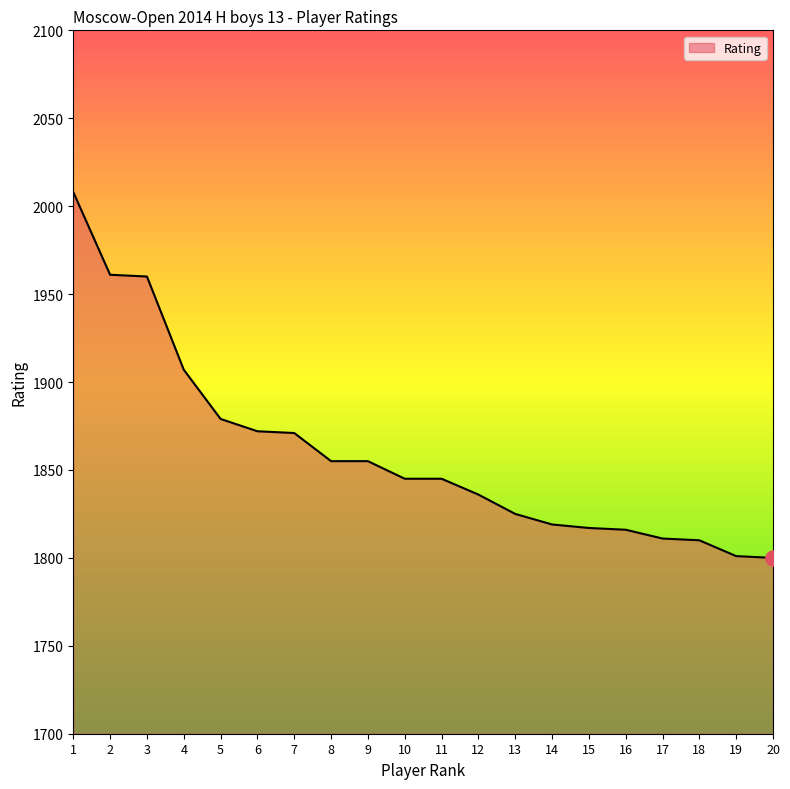

Between 16 and 2, which is larger?

2